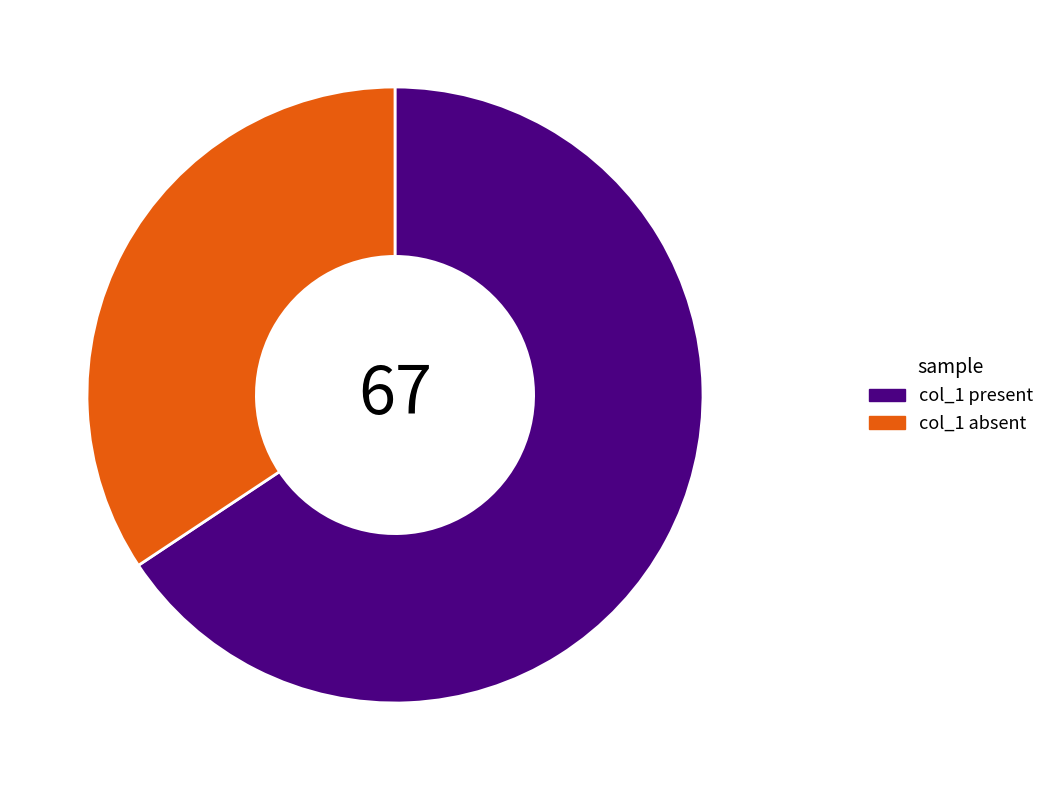

How many segments does this pie chart have?

2